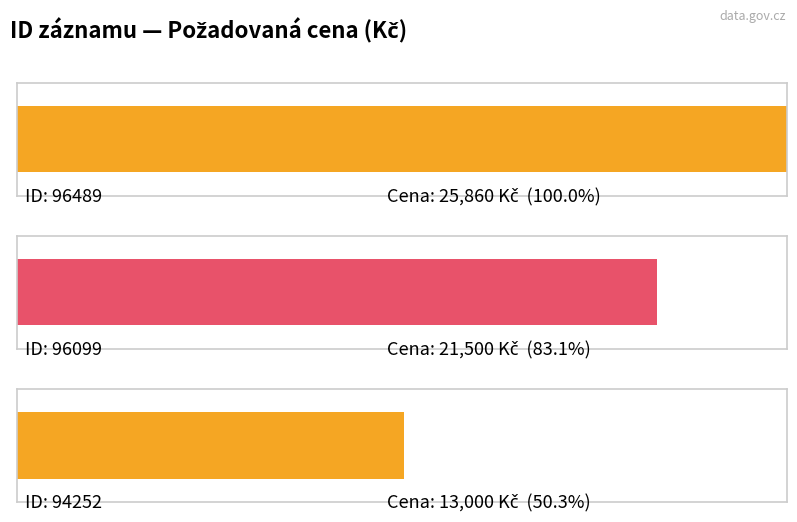

What is the minimum value shown in the chart?

13000